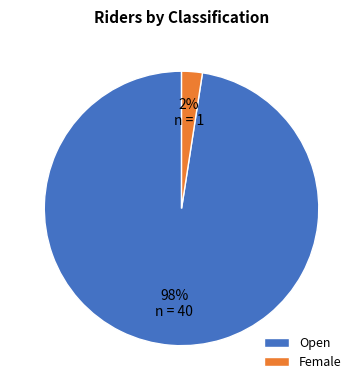

How many segments does this pie chart have?

2